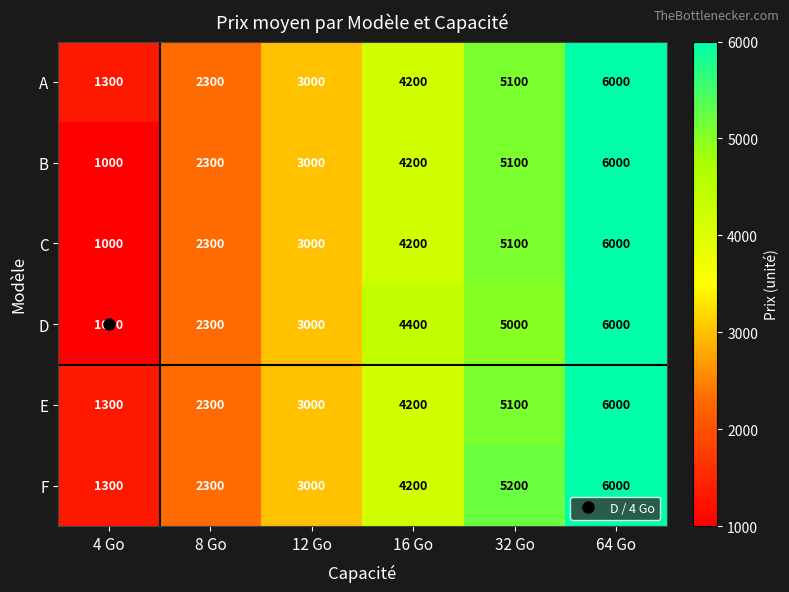

What is the smallest value displayed?

1000